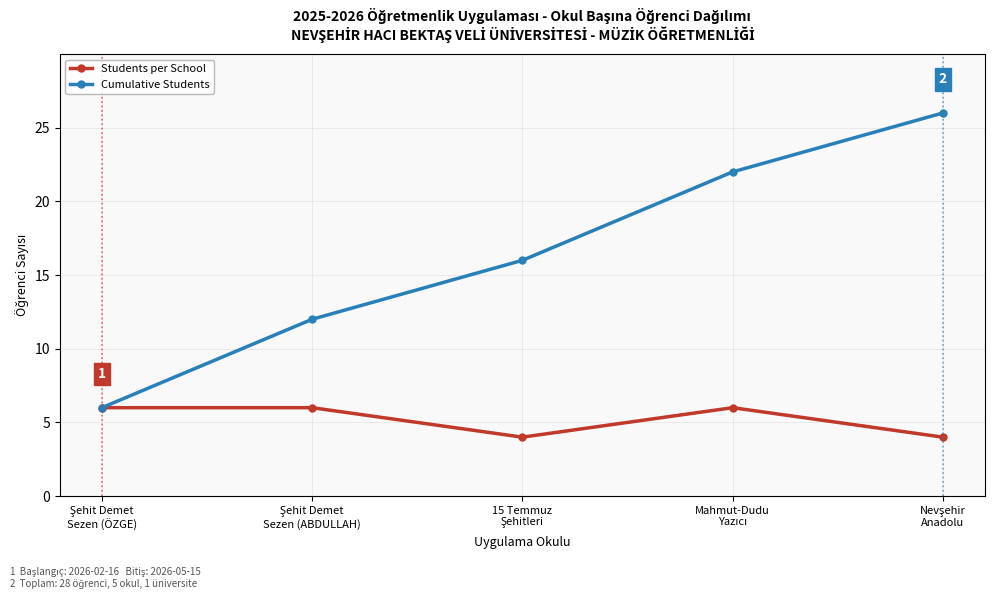

What is the sum of all Students per School values?

26